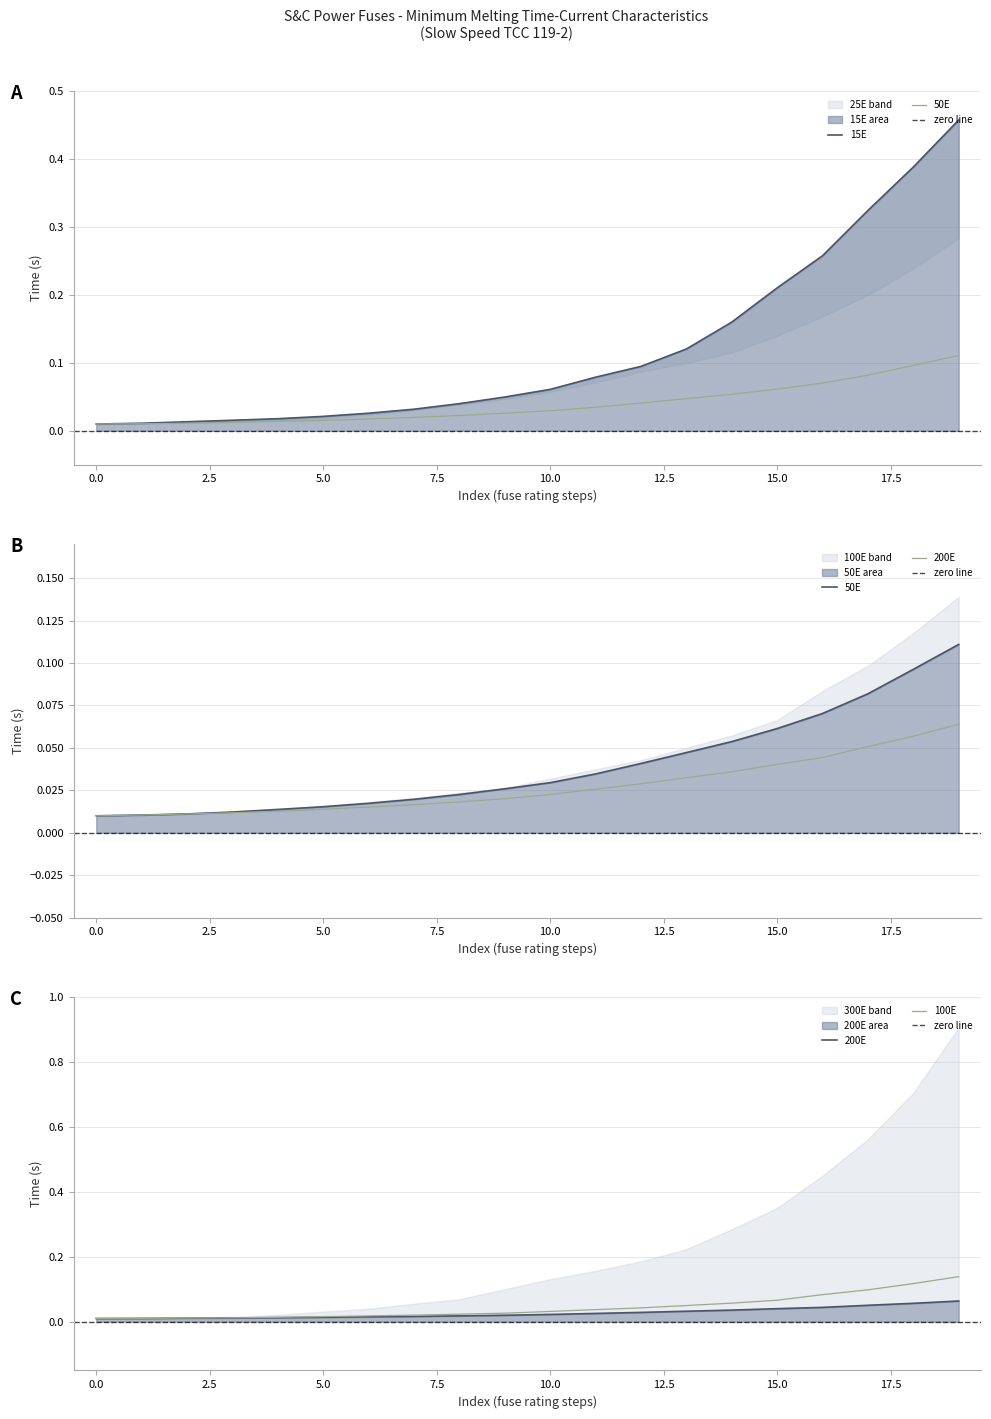

Does the chart display data point markers on the line(s)?

No